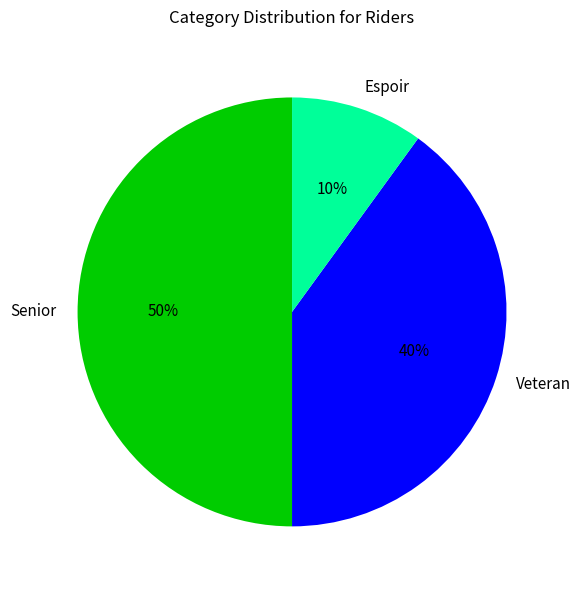

To the nearest percent, what percentage of the pie is Veteran?

40%